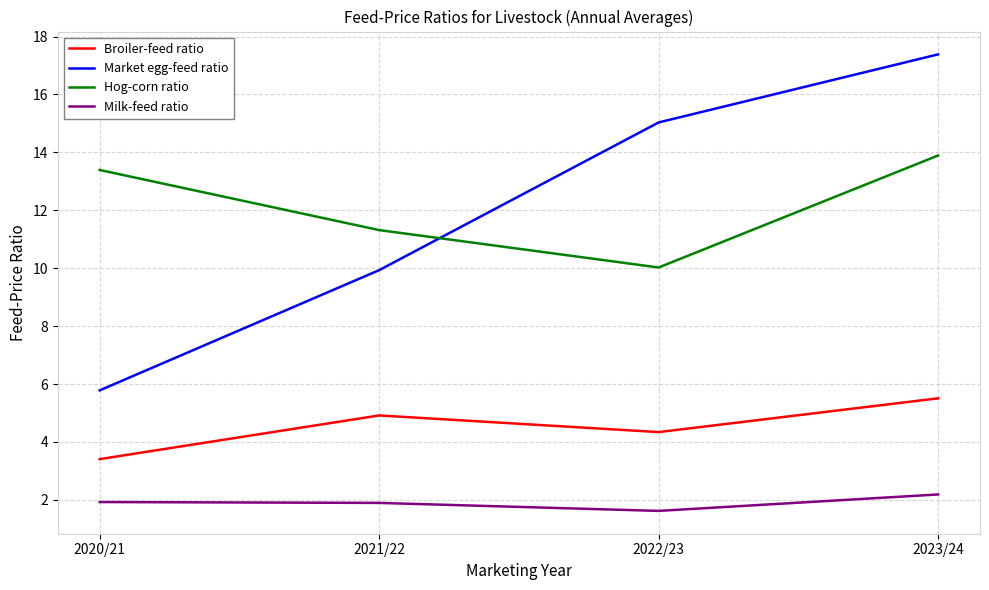

At 2020/21, list the series in order from smallest to largest.

Milk-feed ratio, Broiler-feed ratio, Market egg-feed ratio, Hog-corn ratio